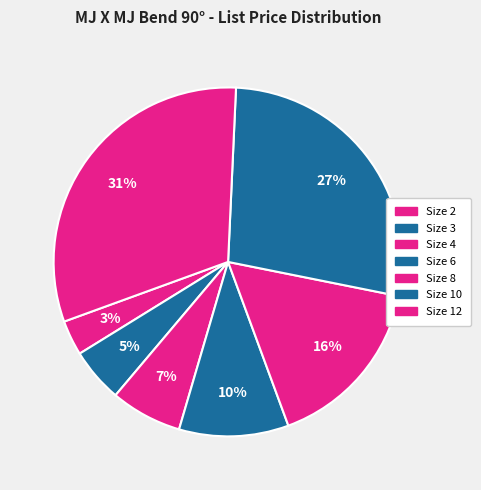

To the nearest percent, what is the difference between the largest and smallest slice percentages?

28%